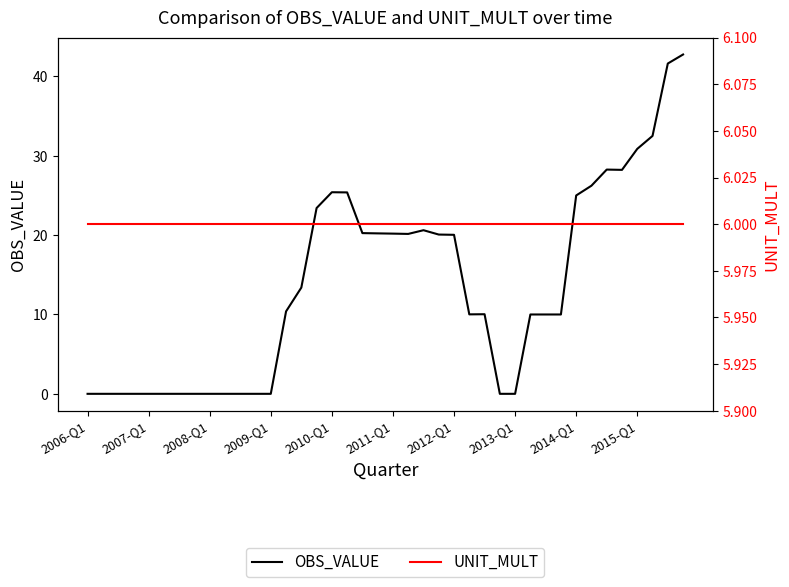

What is the difference between the second highest and minimum values in the OBS_VALUE series?

41.6